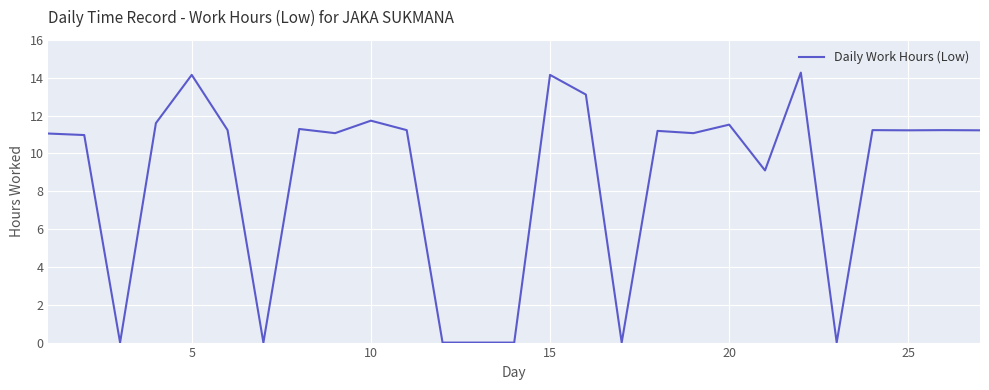

What is the difference between the maximum and minimum values?

14.3